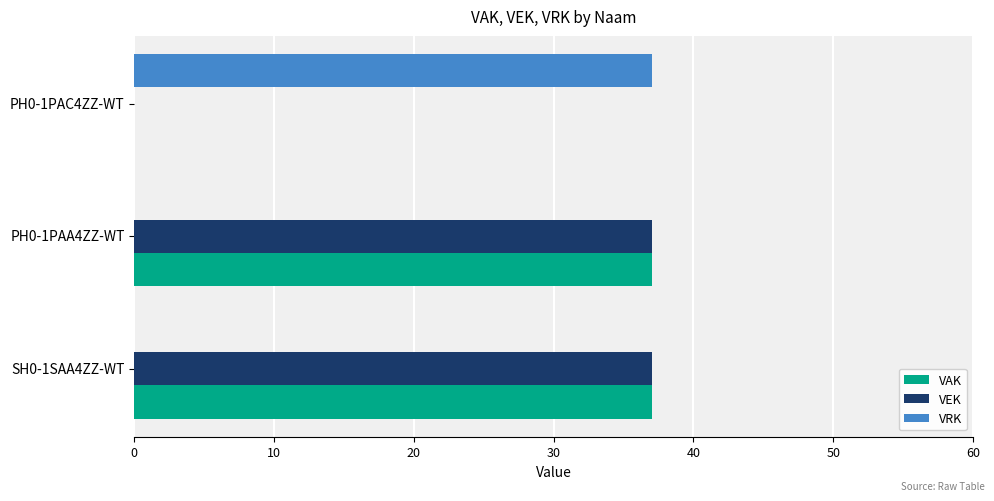

What is the highest value of the VRK series?

37